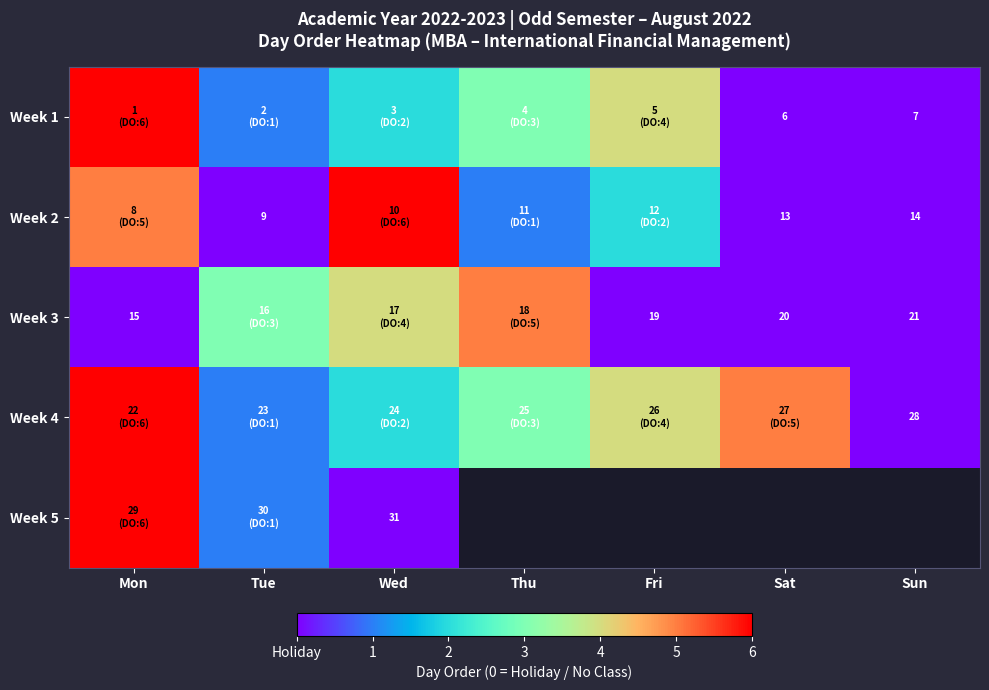

Is it true that Week 1 equals 2 at Sat?

False